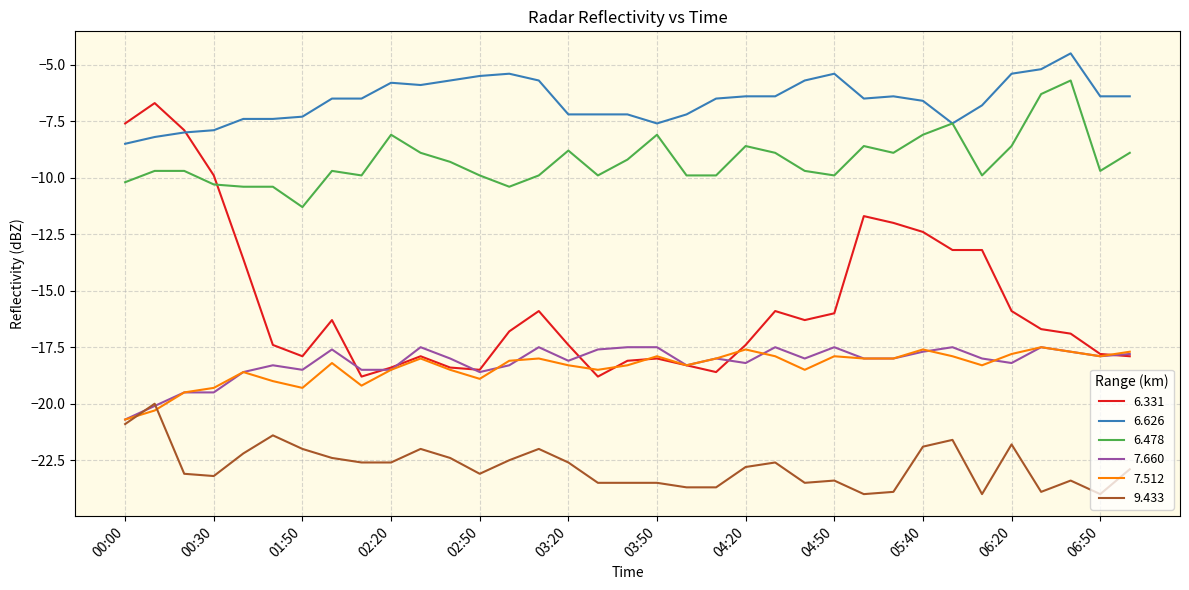

How many series are shown in this chart?

6